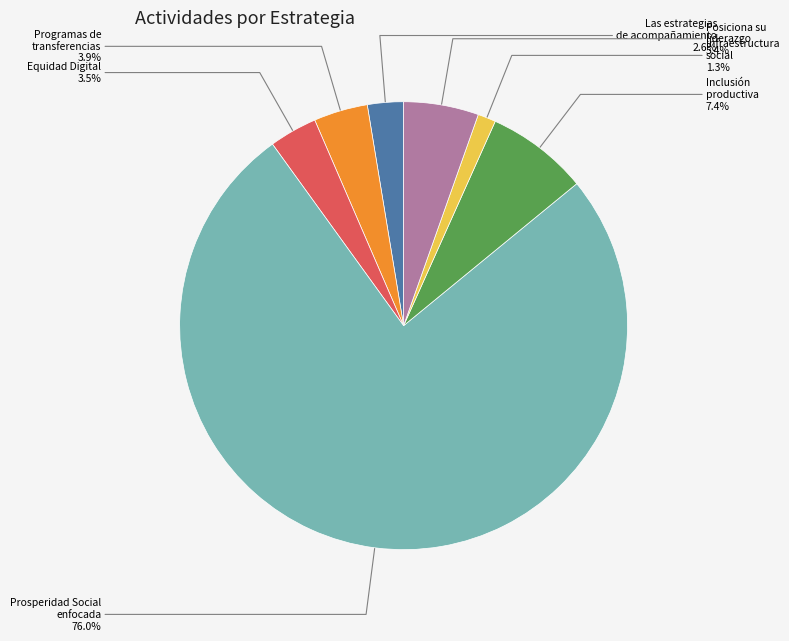

What is the majority slice?

Prosperidad Social enfocada